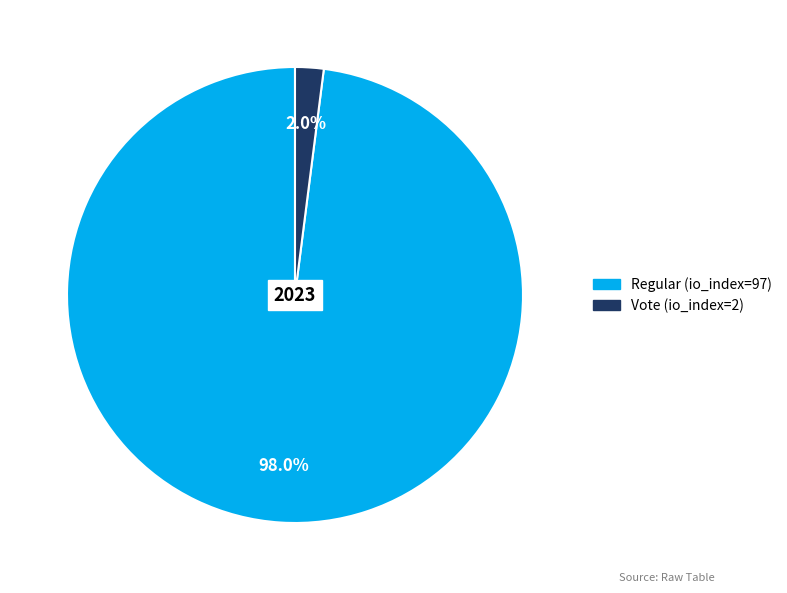

Do Regular (io_index=97) and Vote (io_index=2) together represent more than half of the pie?

Yes